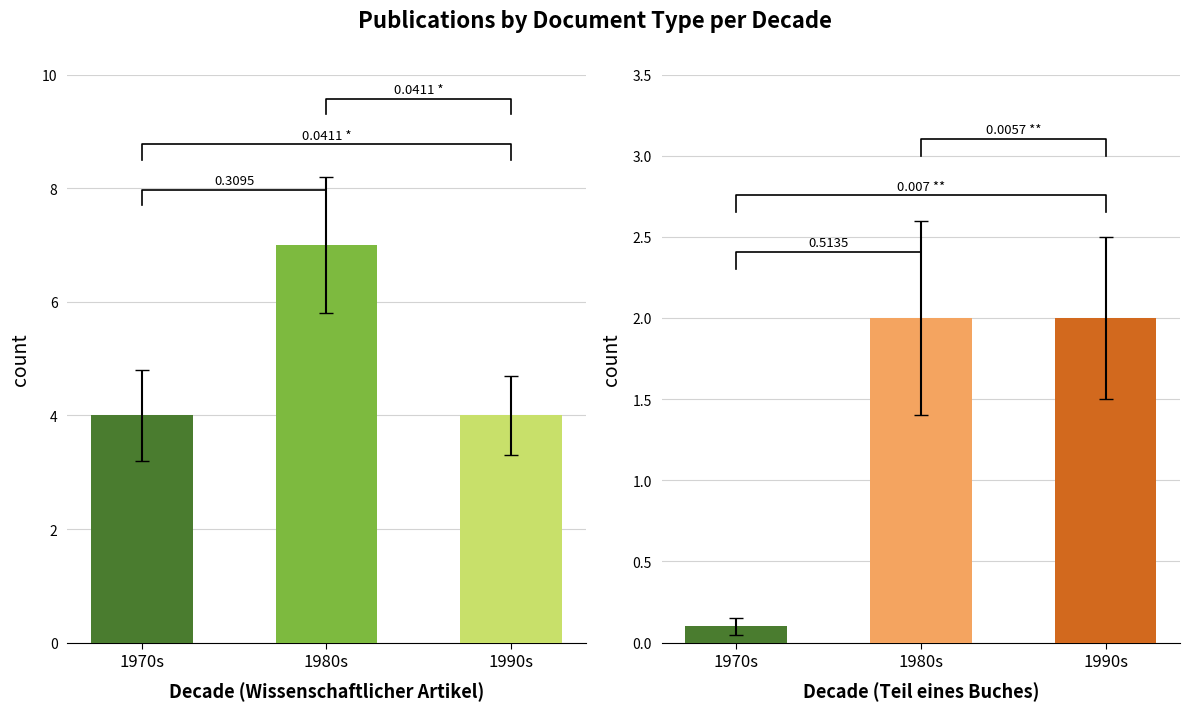

At how many categories does at least one series exceed 2?

3